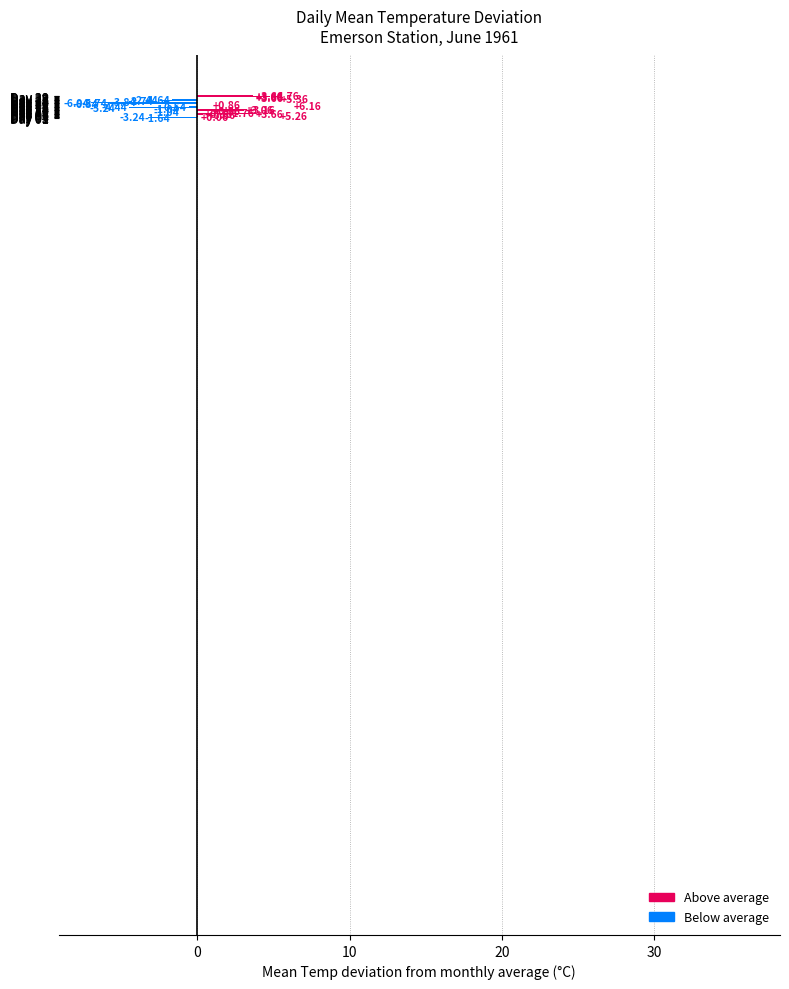

How many data points does each series have?

30